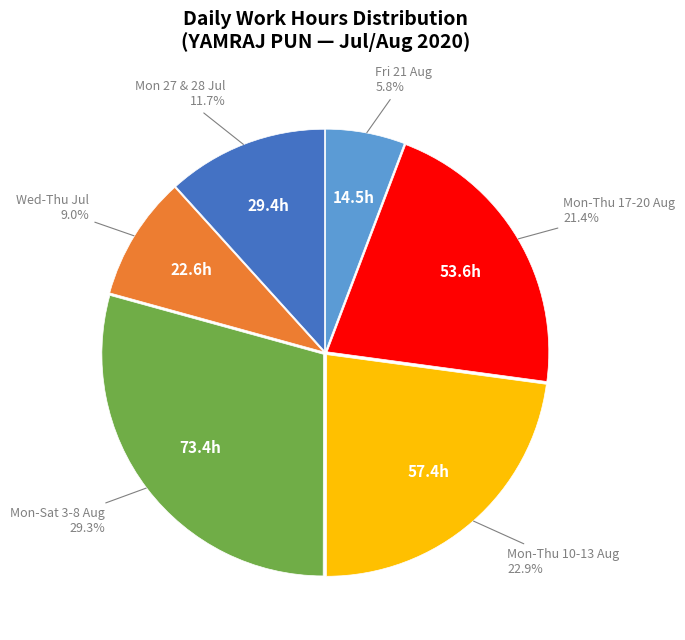

How many slices are in this pie chart?

6